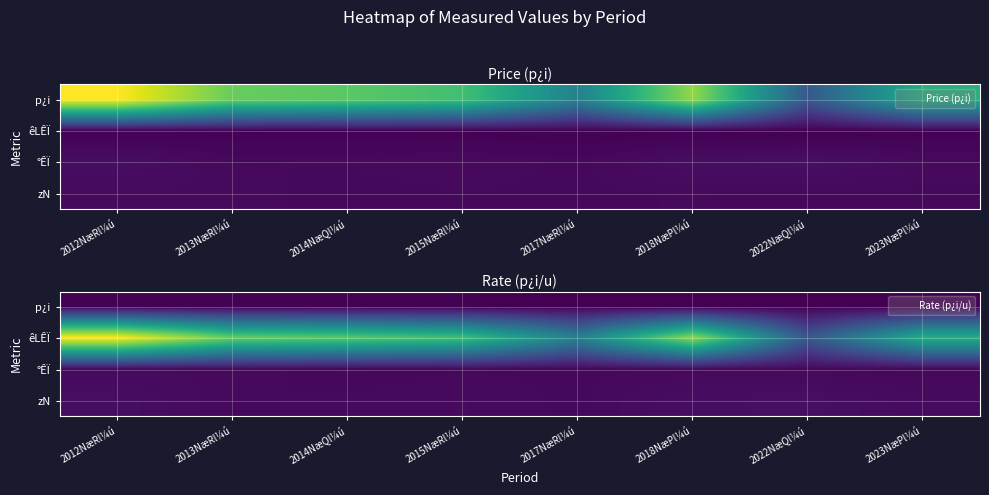

What is the sum of all p¿i values?

178.7